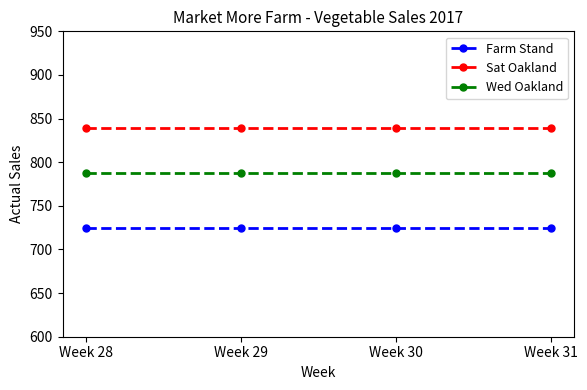

What is the maximum value shown in the chart?

839